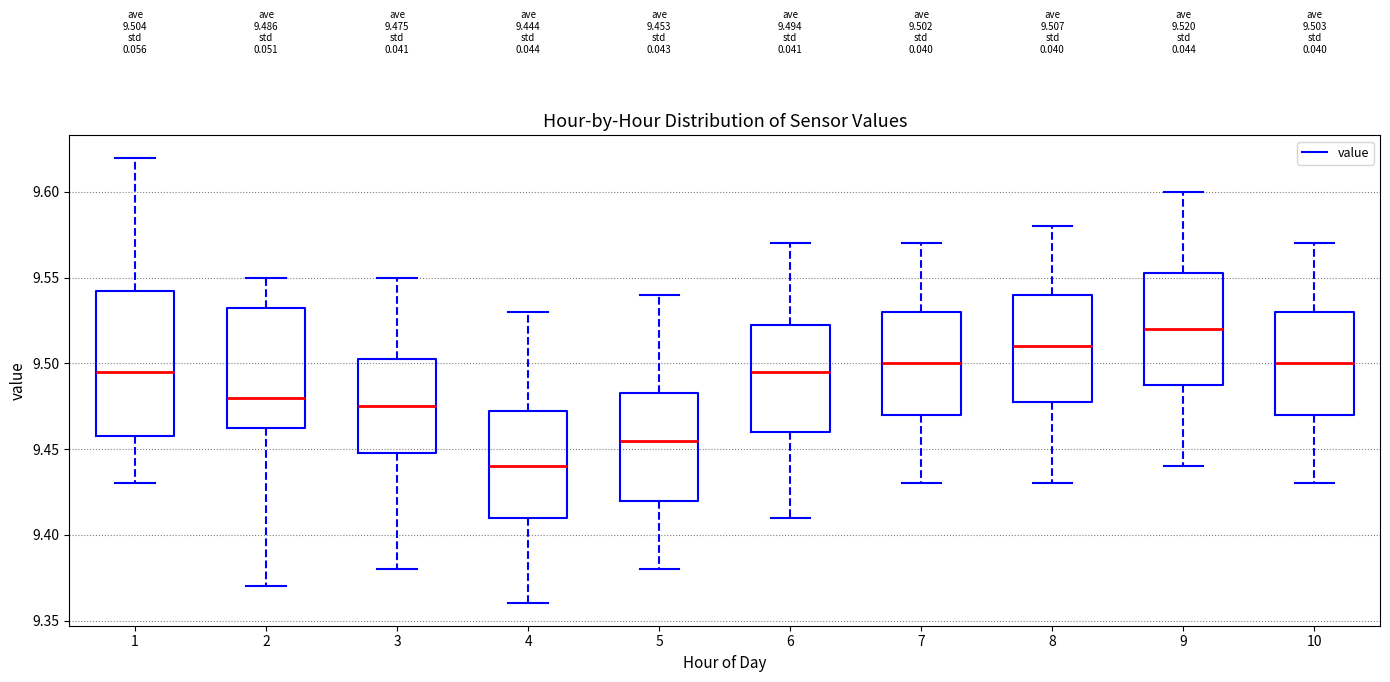

Which box is the tallest, from its lower edge to its upper edge?

1